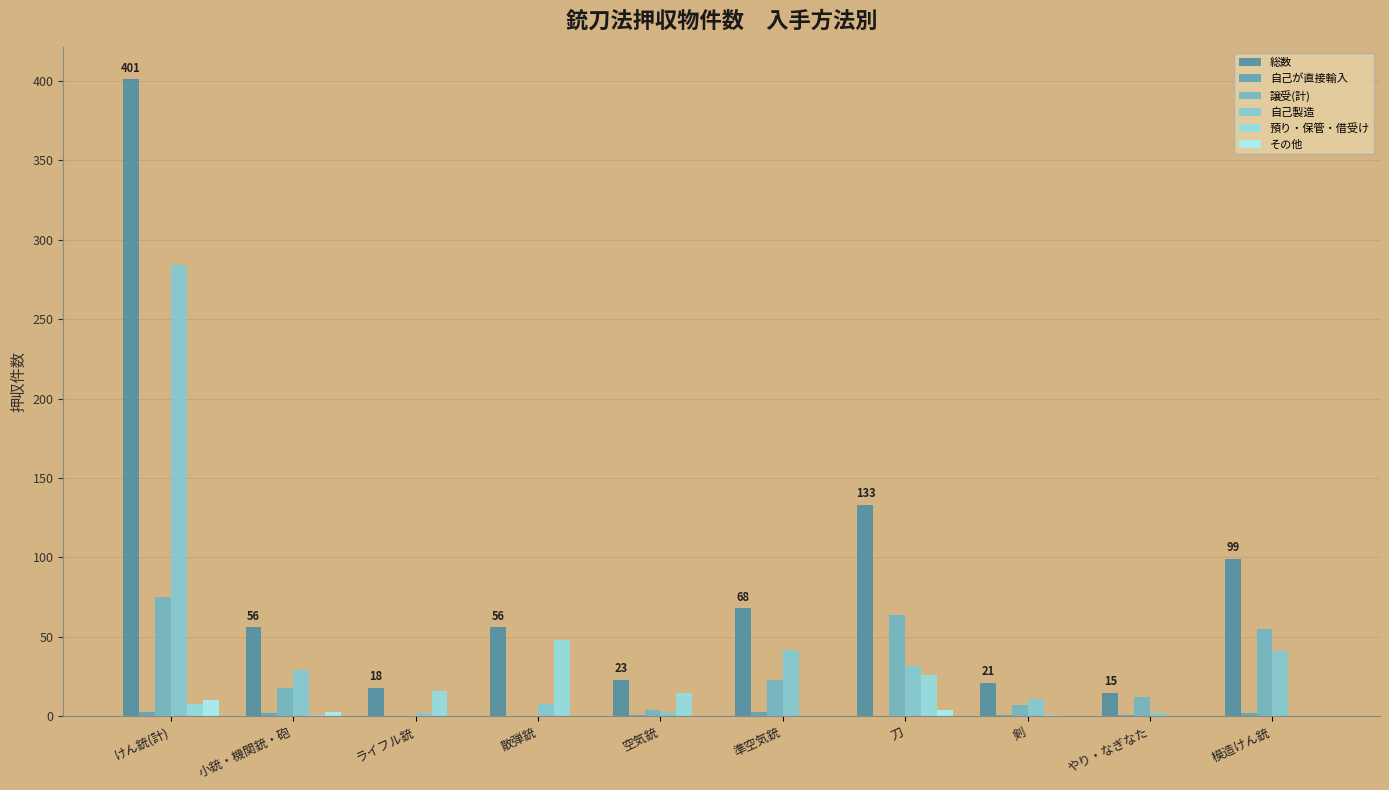

What is the sum of the 譲受(計) values at 刀 and ライフル銃?

64